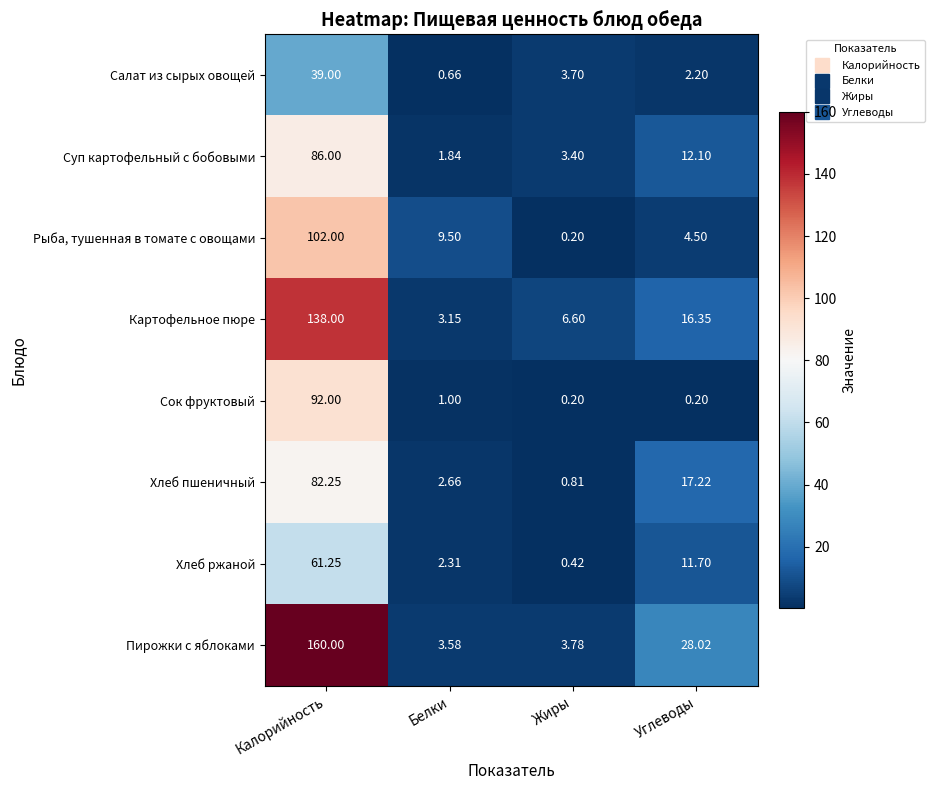

Which series changed the most between Белки and Углеводы?

Пирожки с яблоками